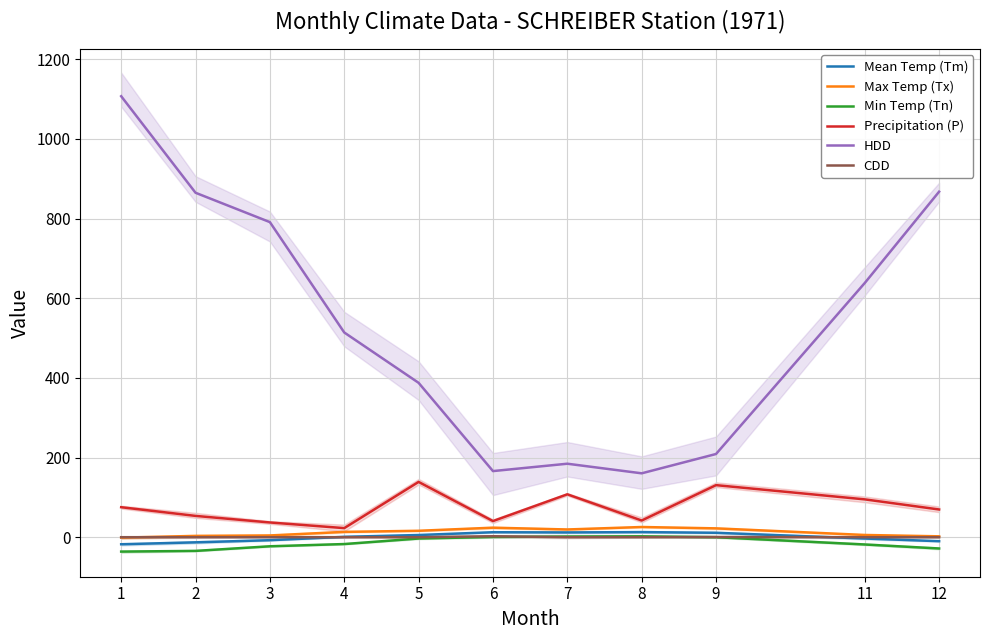

What is the greatest value displayed?

1107.2